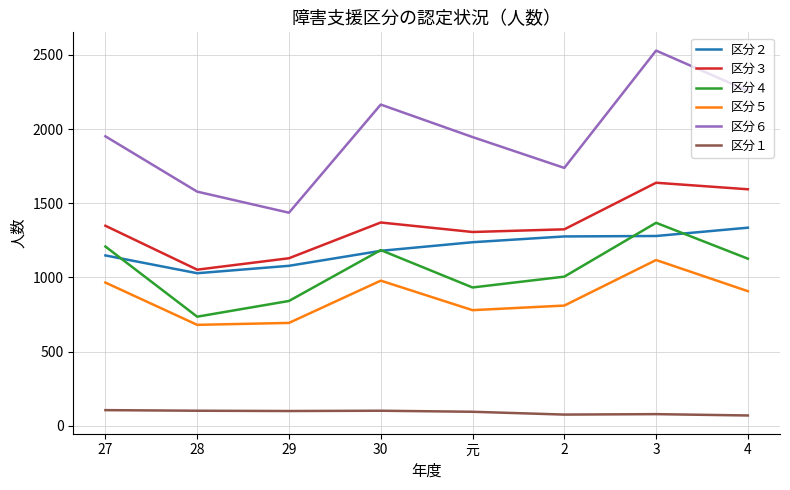

Which series has the largest range (max minus min)?

区分６